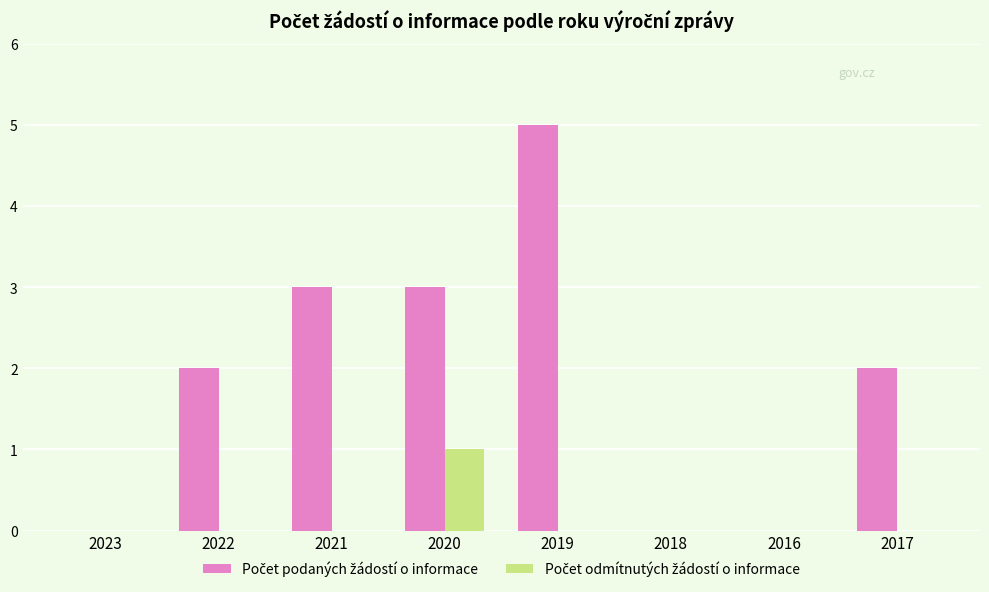

Which category has the highest value across all series?

2019